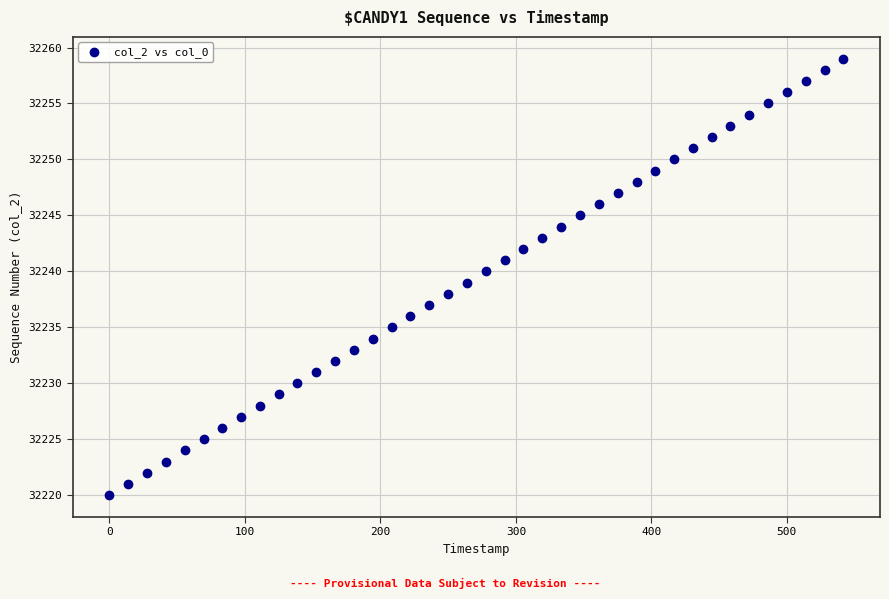

What is the range of Y values (max minus min)?

39